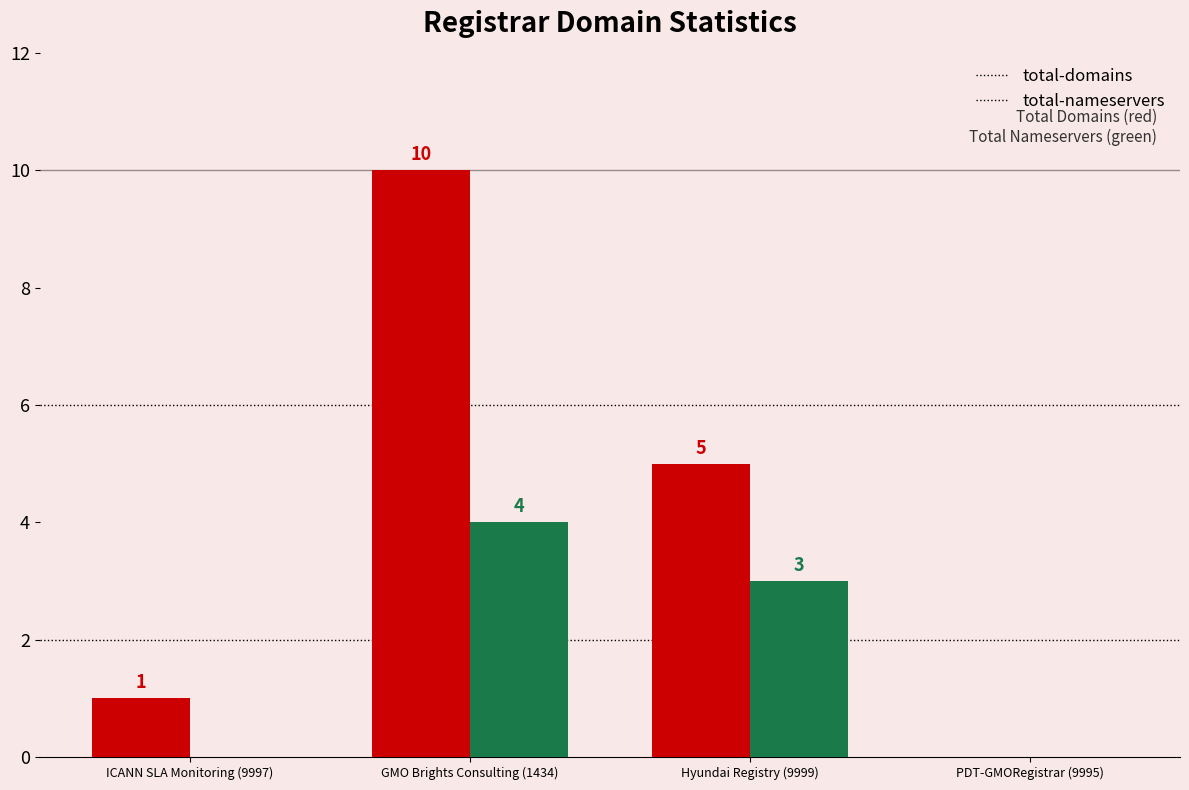

At which label does total-nameservers first exceed 3?

GMO Brights Consulting (1434)